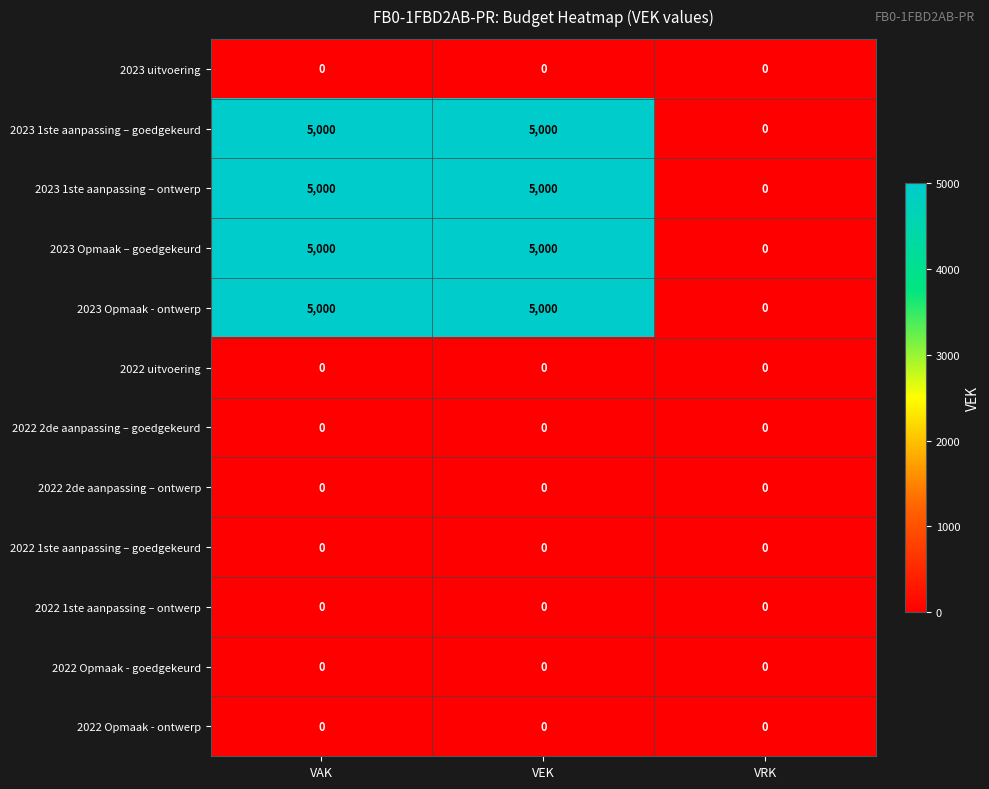

What is the highest value of the 2023 Opmaak – goedgekeurd series?

5000